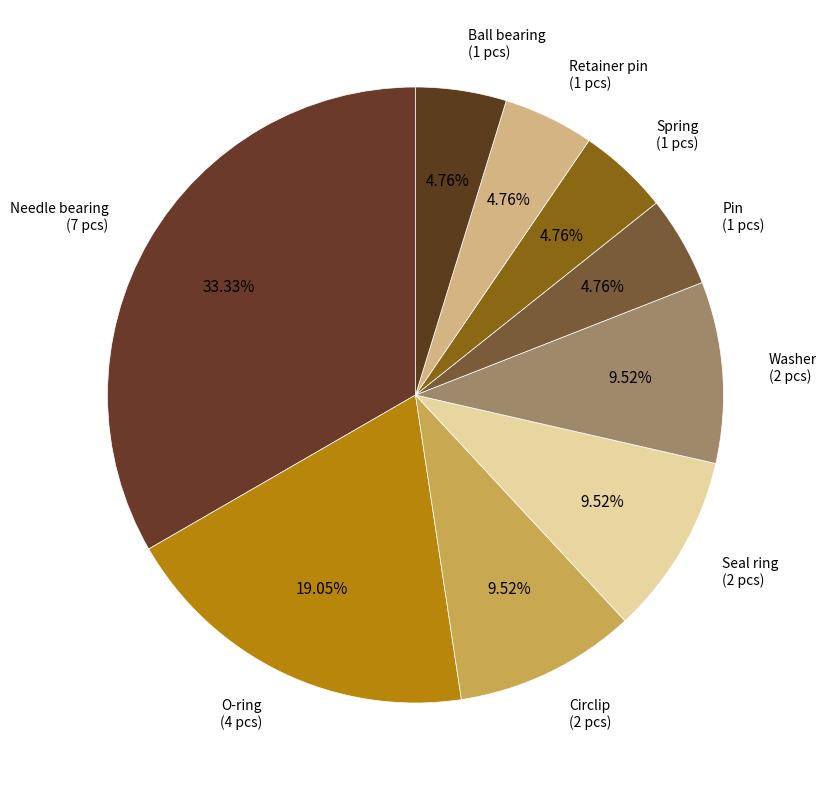

Count the number of slices in the pie.

9